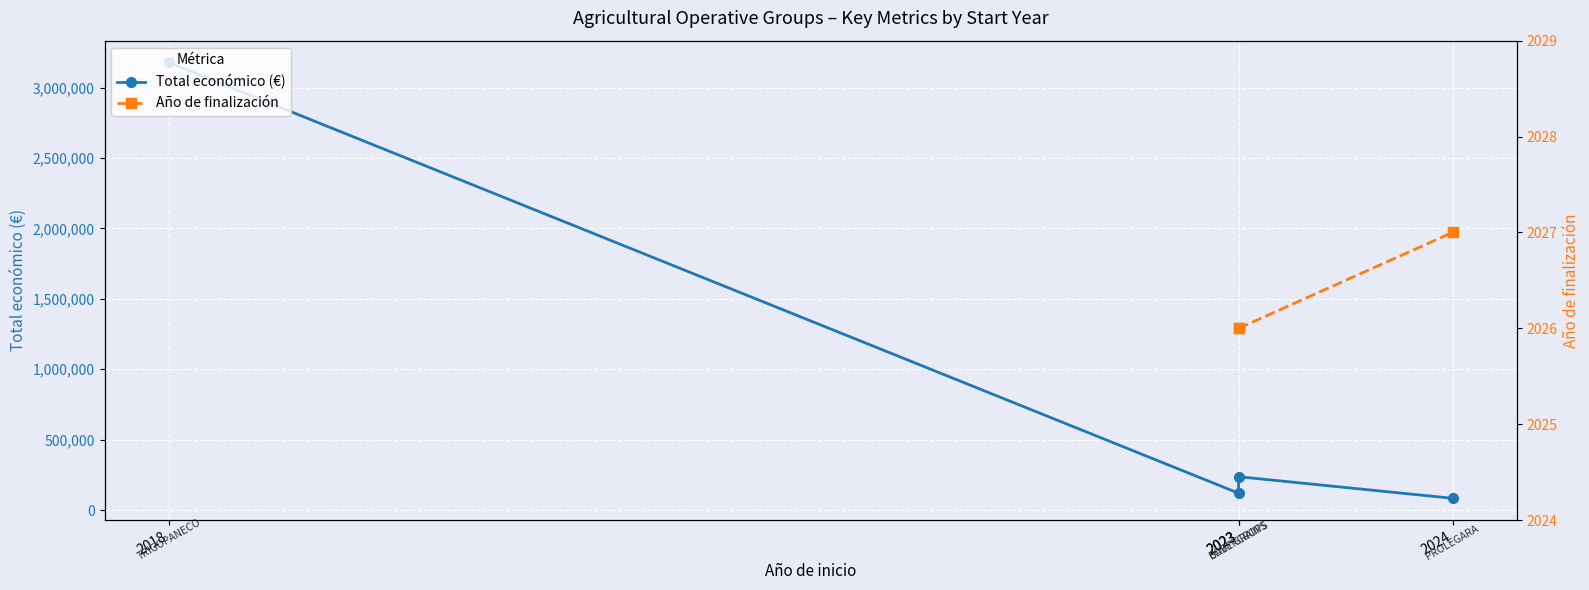

What is the spread (max minus min) of values at 2023?

117974.0